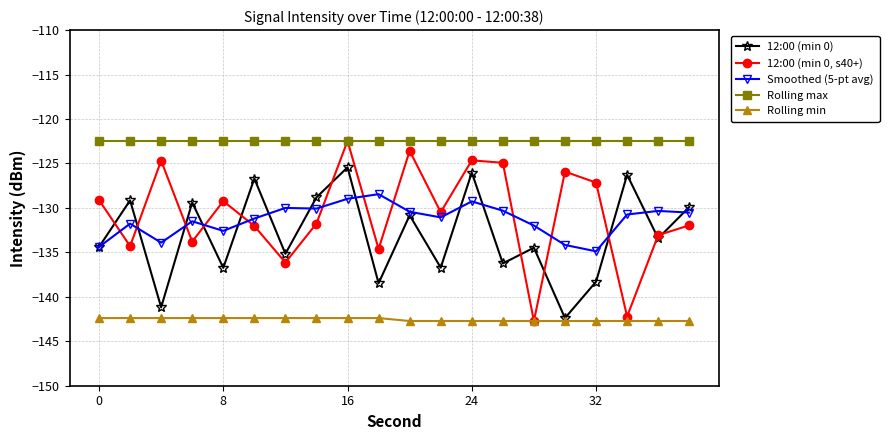

True or false: Rolling min and Rolling max cross at least once.

False